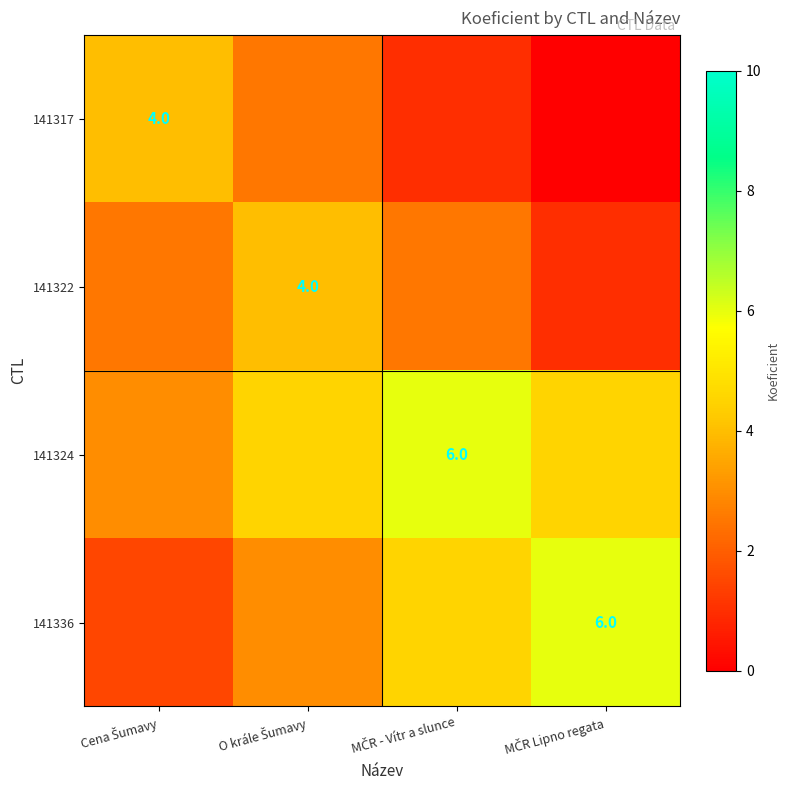

What is the difference between the highest and lowest values at MČR - Vítr a slunce?

5.0